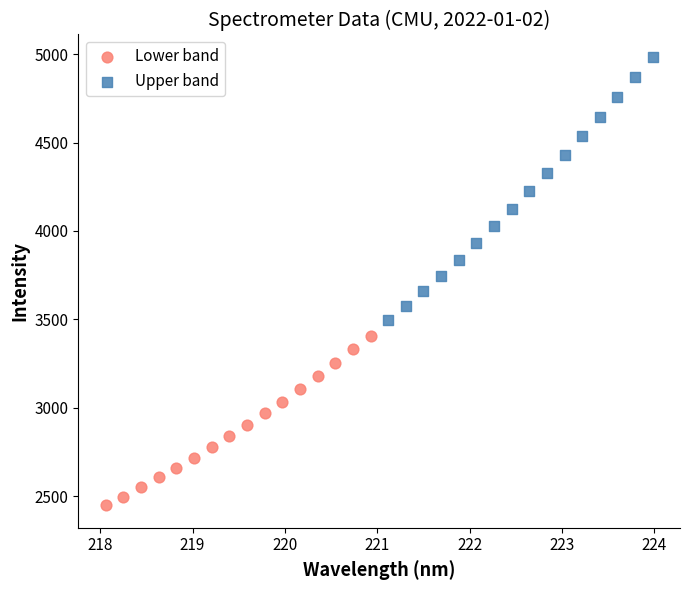

Which series reaches the minimum Y coordinate?

Lower band